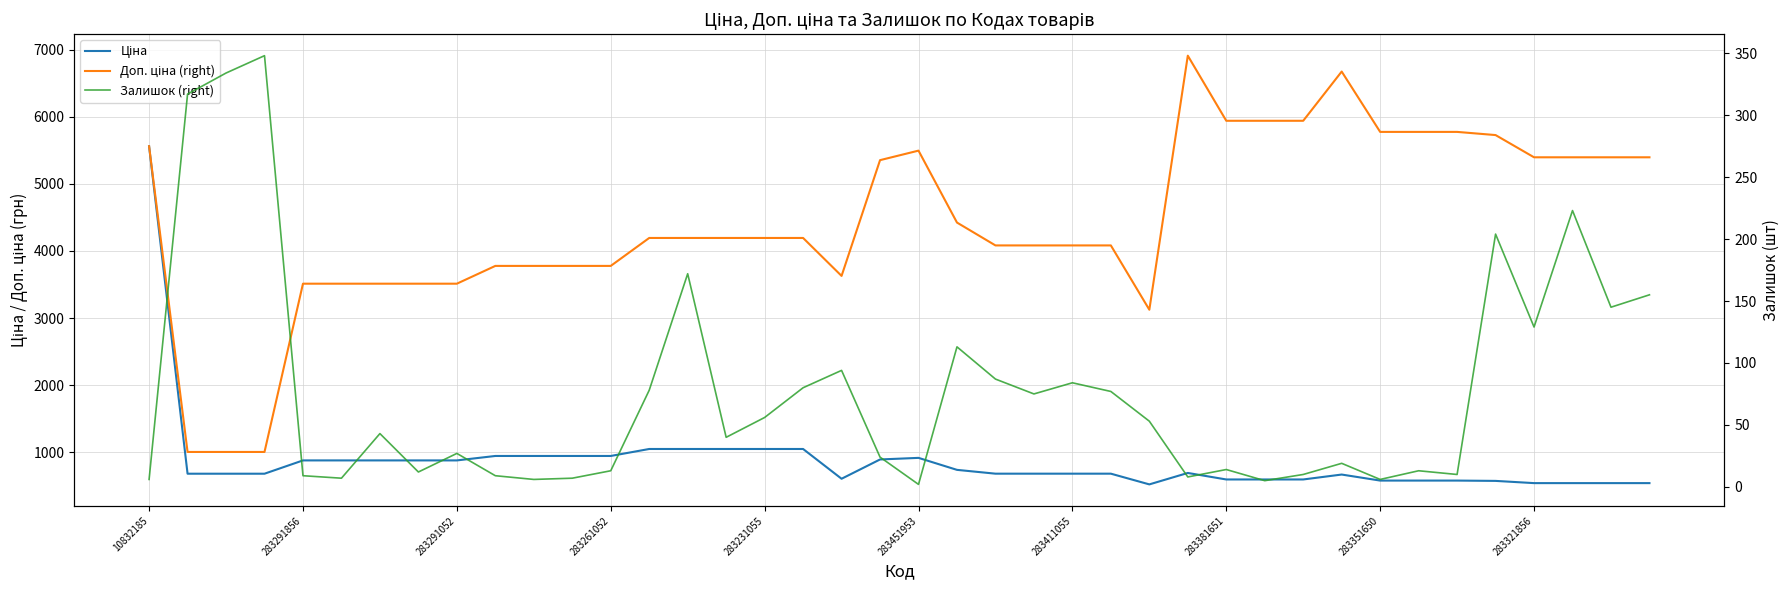

True or false: Ціна has more than 0 interior local peaks.

True